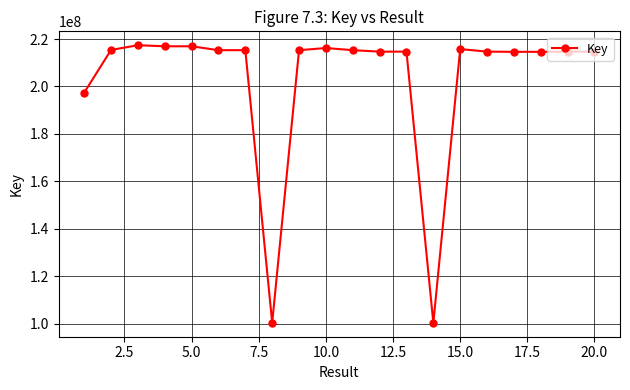

What is the maximum value shown in the chart?

217397304